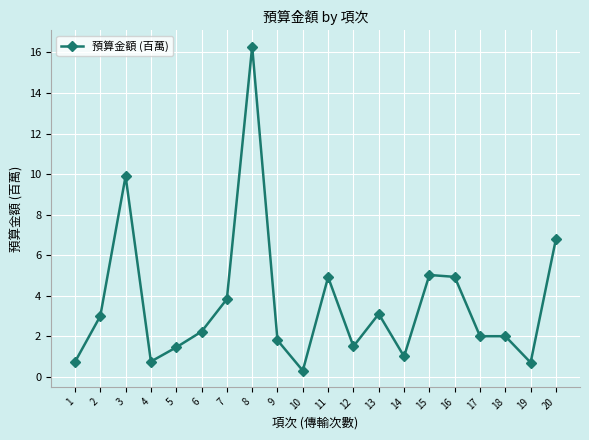

What is the difference between the values at 14 and 12?

0.5